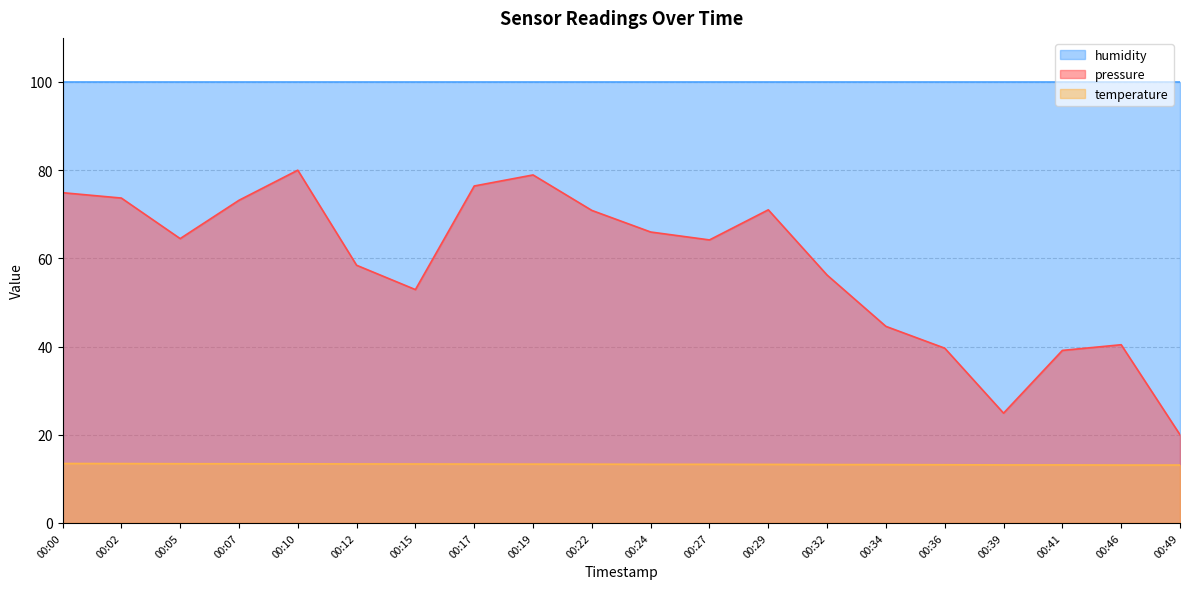

Rank the series by their maximum value, from lowest to highest.

temperature, pressure, humidity